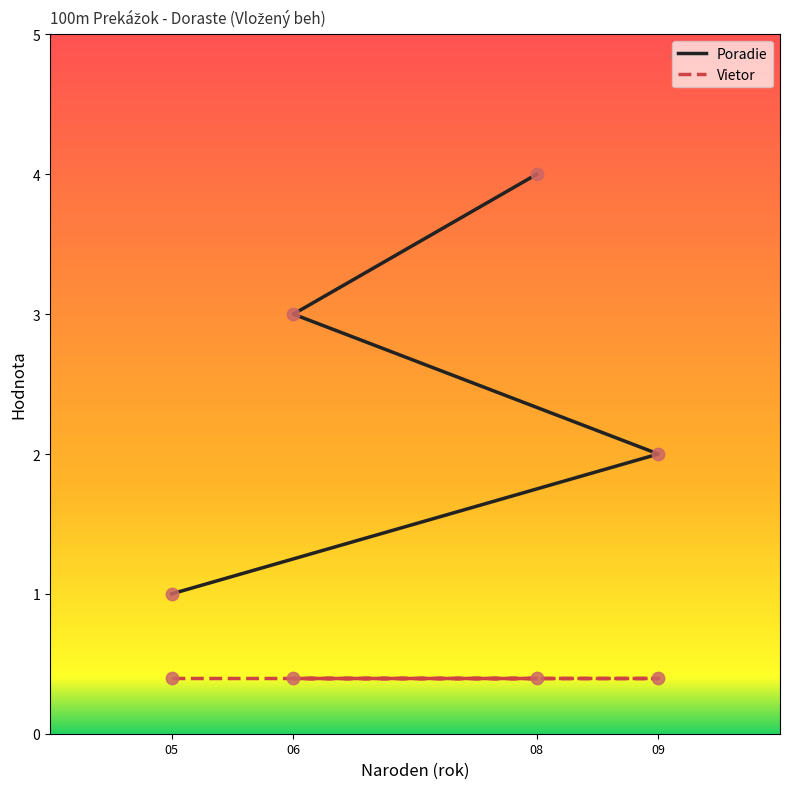

What are all the series names shown in the legend?

Poradie, Vietor